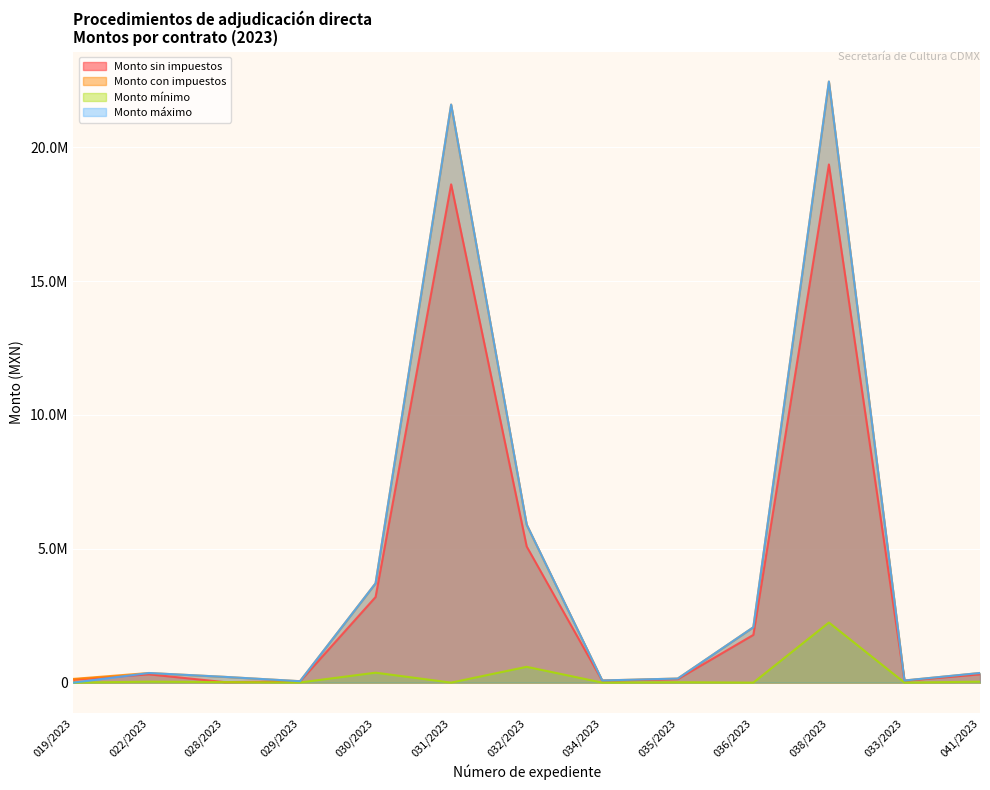

At which category is the sum across all series the highest?

038/2023